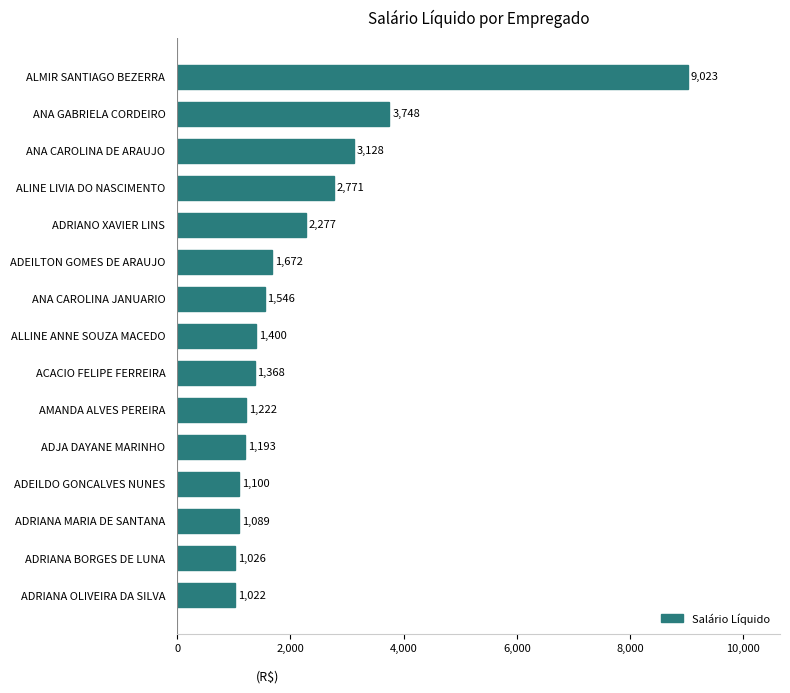

Approximately how many times larger is the value at ANA CAROLINA DE ARAUJO compared to AMANDA ALVES PEREIRA?

2.6